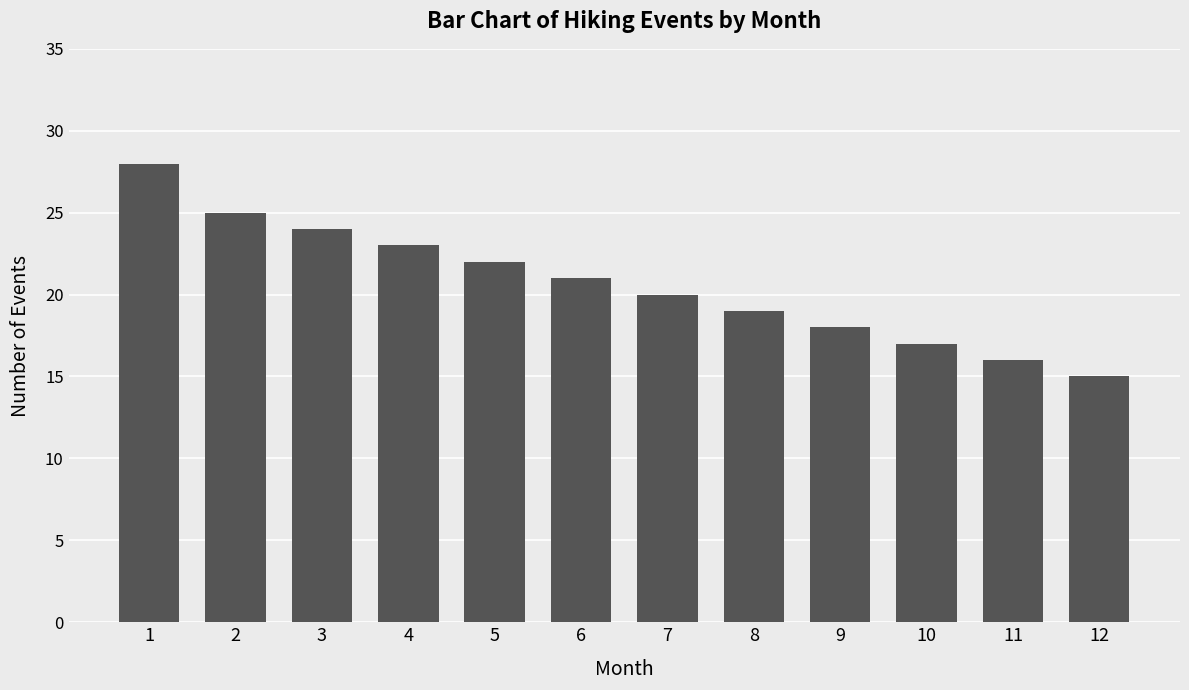

List the labels in order of value, smallest first.

12, 11, 10, 9, 8, 7, 6, 5, 4, 3, 2, 1